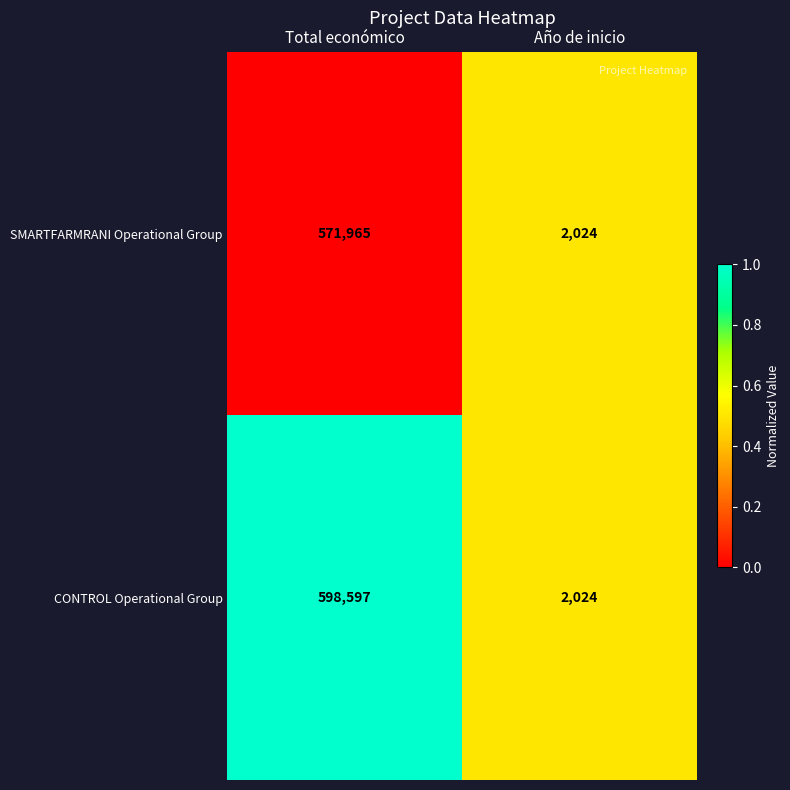

Rank the categories by CONTROL Operational Group value from lowest to highest.

Año de inicio, Total económico